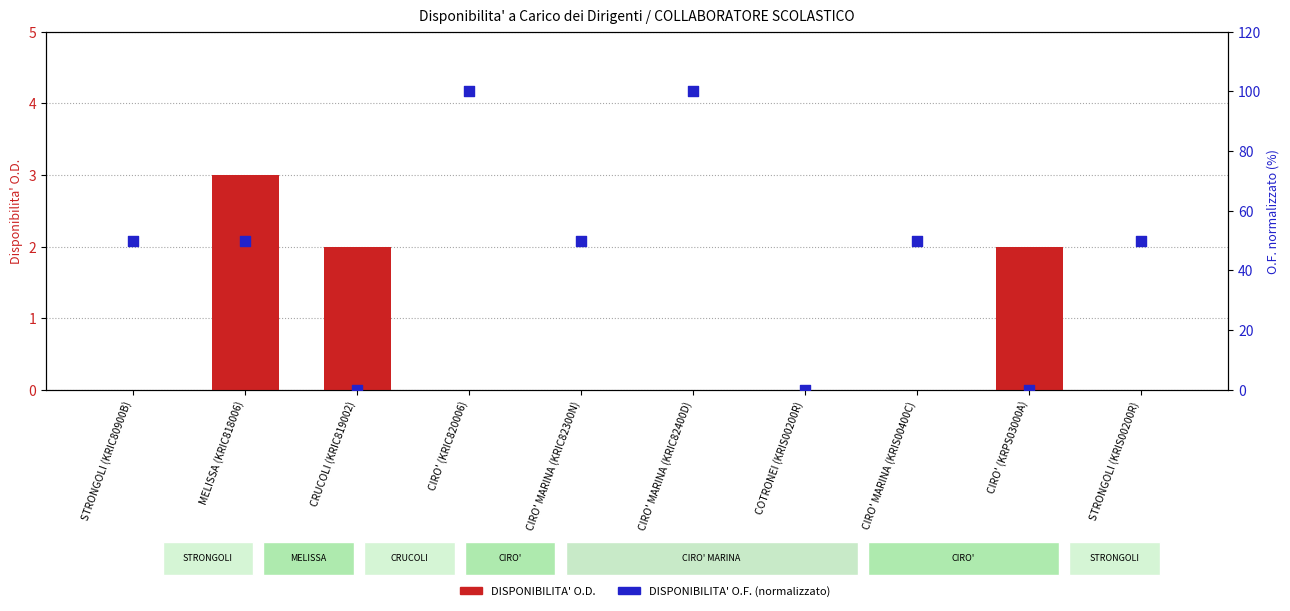

What is the total value across all series at STRONGOLI (KRIS00200R)?

50